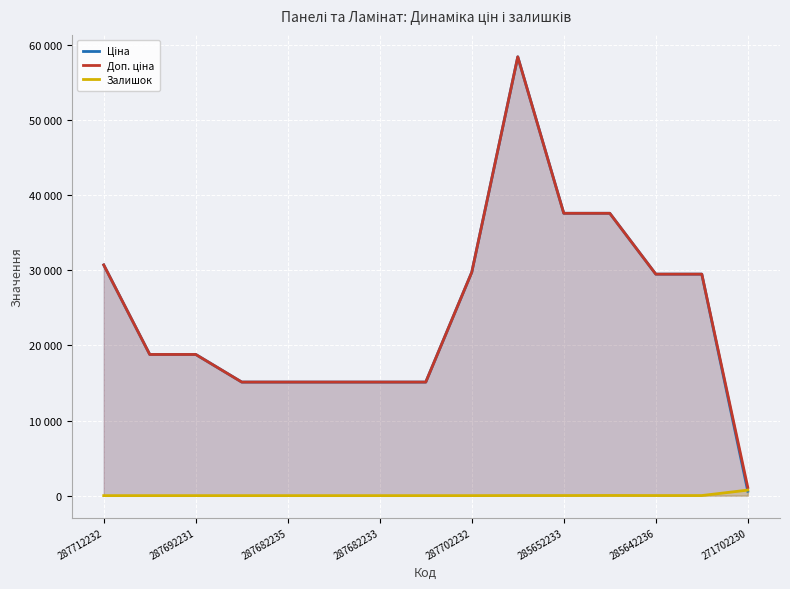

True or false: Доп. ціна and Залишок intersect in this chart.

False